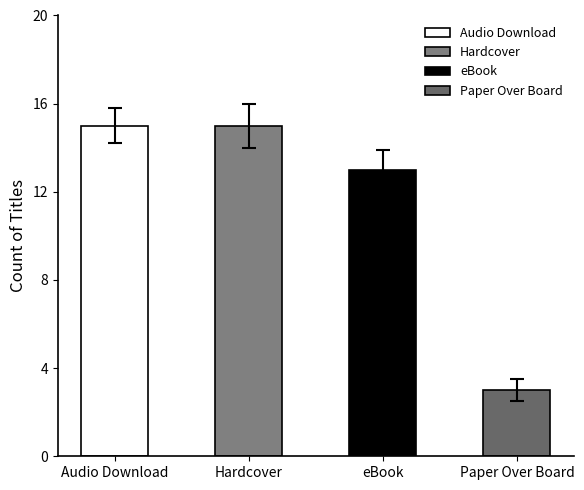

Which label corresponds to the smallest value in the chart?

Paper Over Board